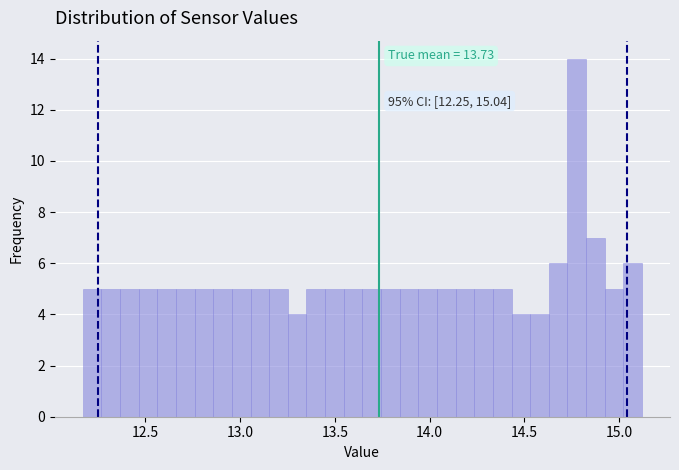

Around what value on the x-axis is the tallest bar? Give the approximate position of its centre, as read against the axis.

14.80